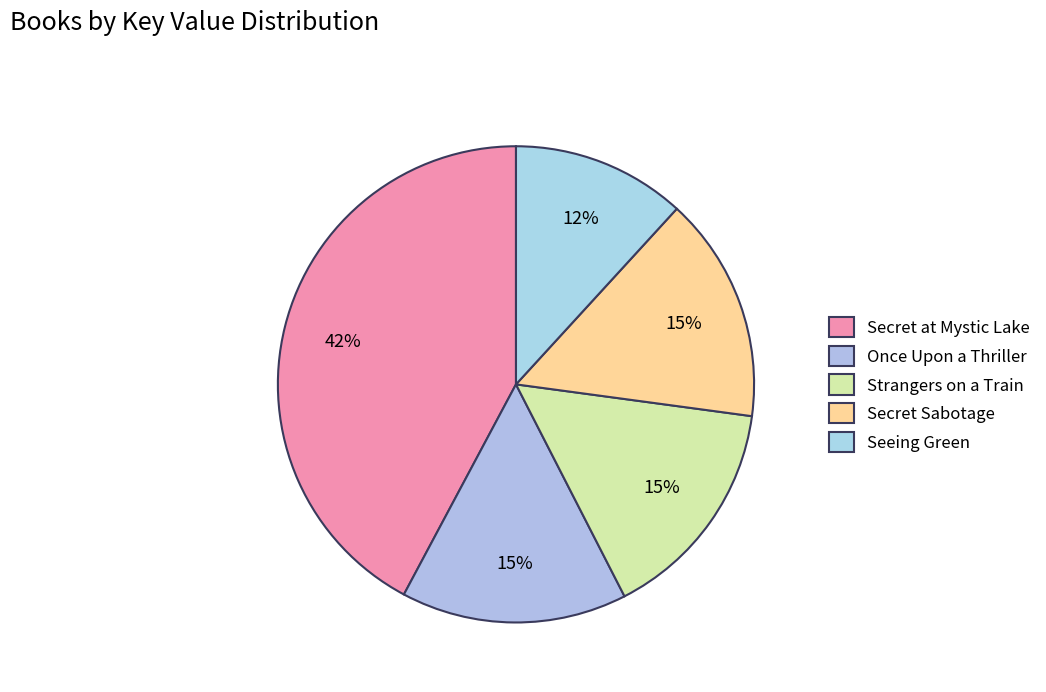

Do Seeing Green and Secret at Mystic Lake together represent more than half of the pie?

Yes